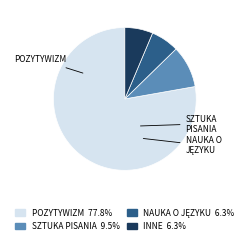

Is there a majority slice in this chart?

Yes